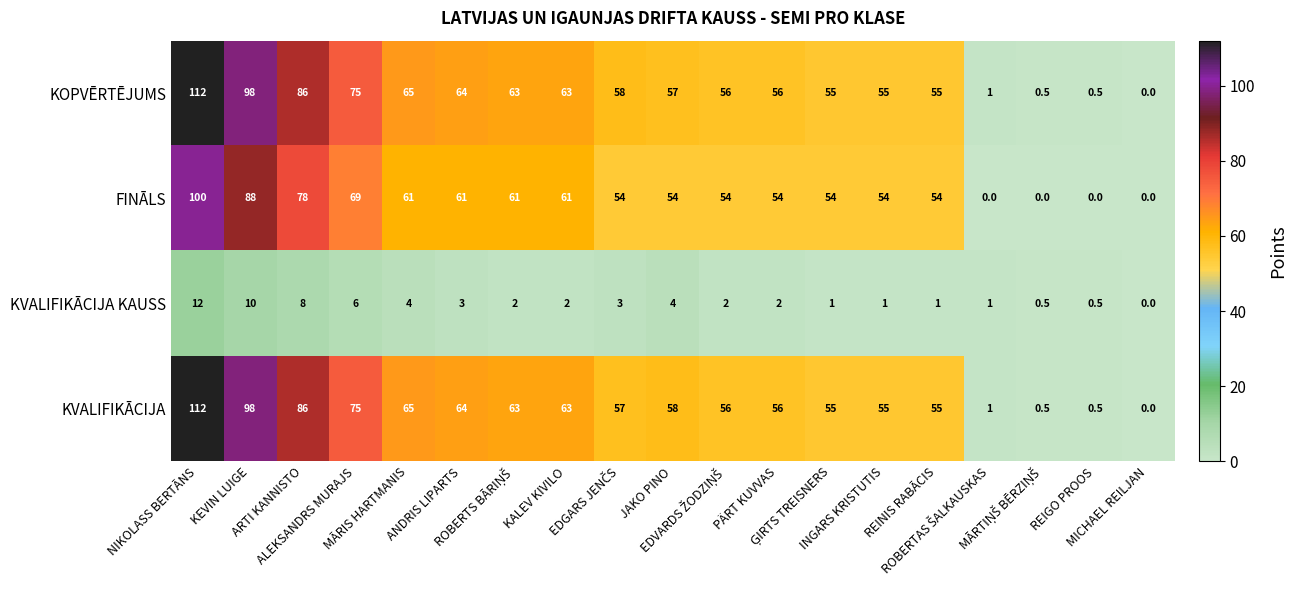

What is the average value of the KVALIFIKĀCIJA KAUSS series?

3.3